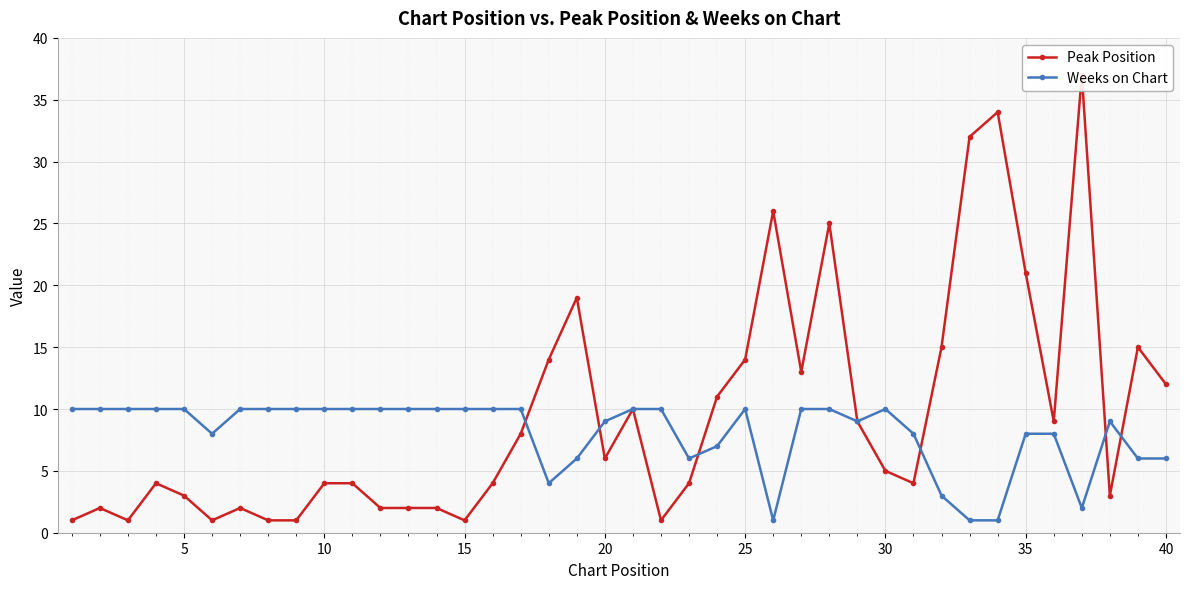

What is the greatest value displayed?

37